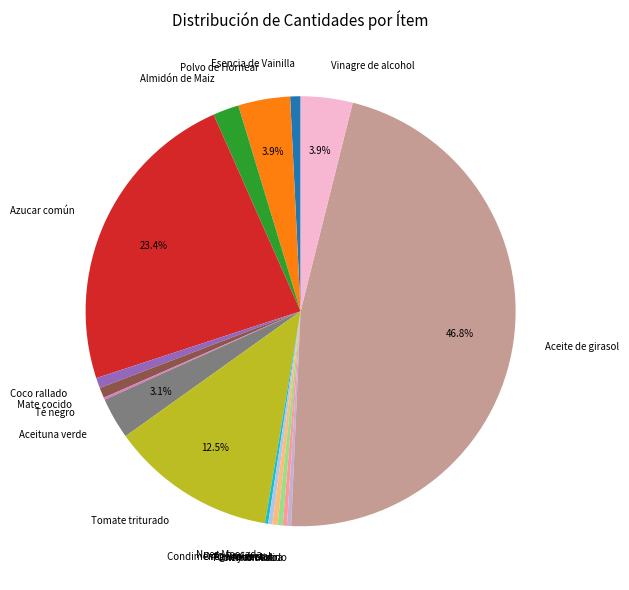

Which category has the biggest portion of the pie?

Aceite de girasol